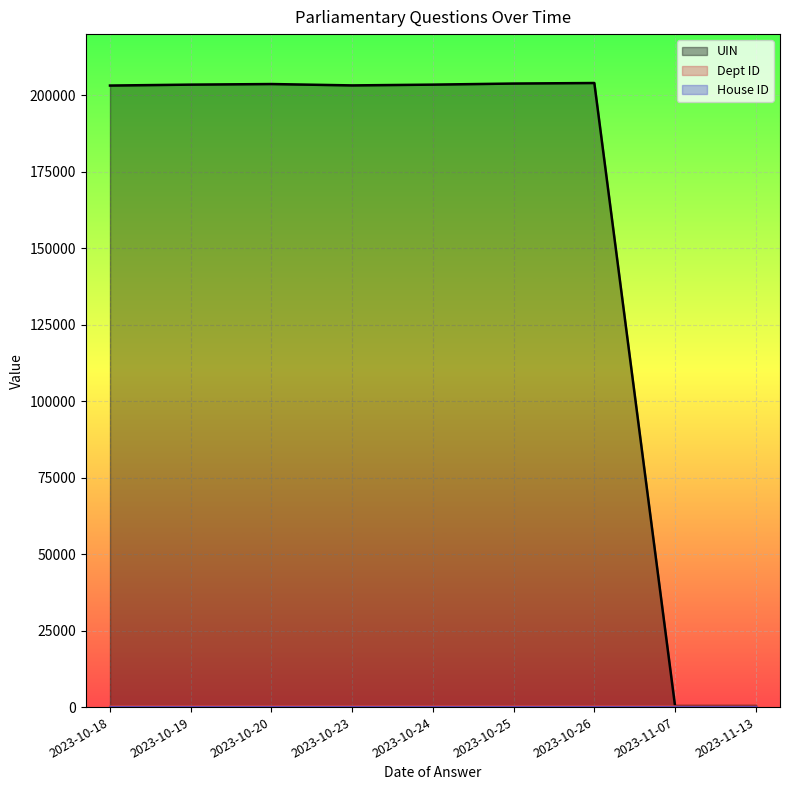

True or false: Dept ID and UIN cross at least once.

False